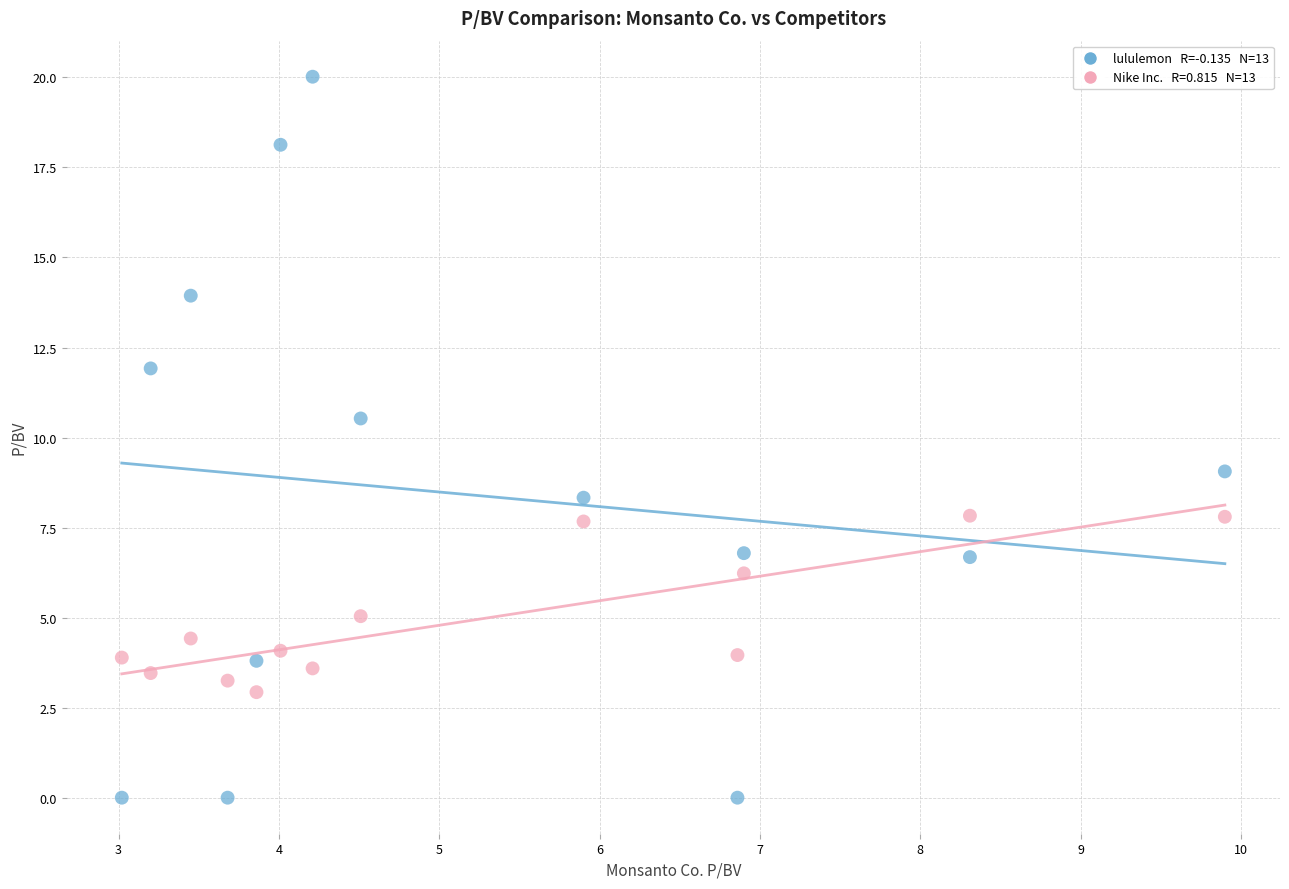

Across all data points, what is the range of X values (max minus min)?

6.9